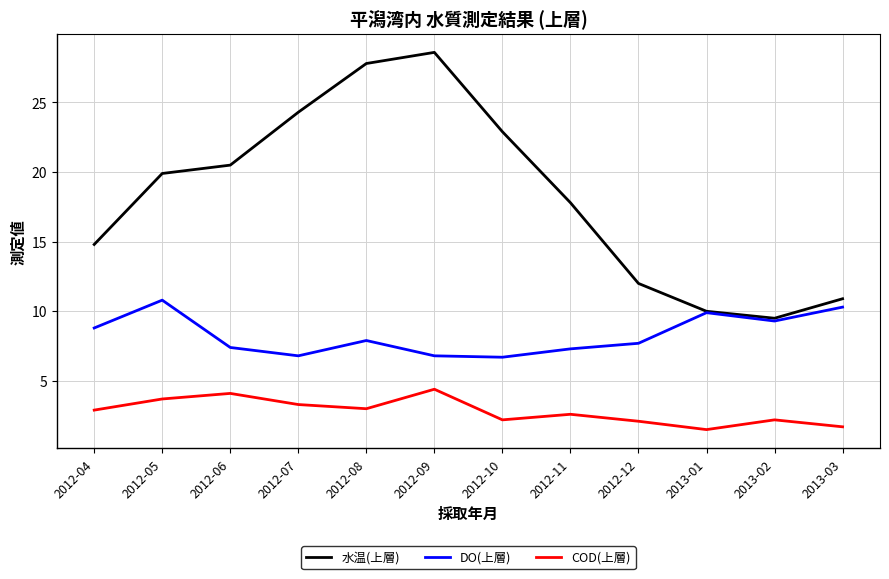

What is the sum of the 水温(上層) values at 2012-08 and 2013-02?

37.3